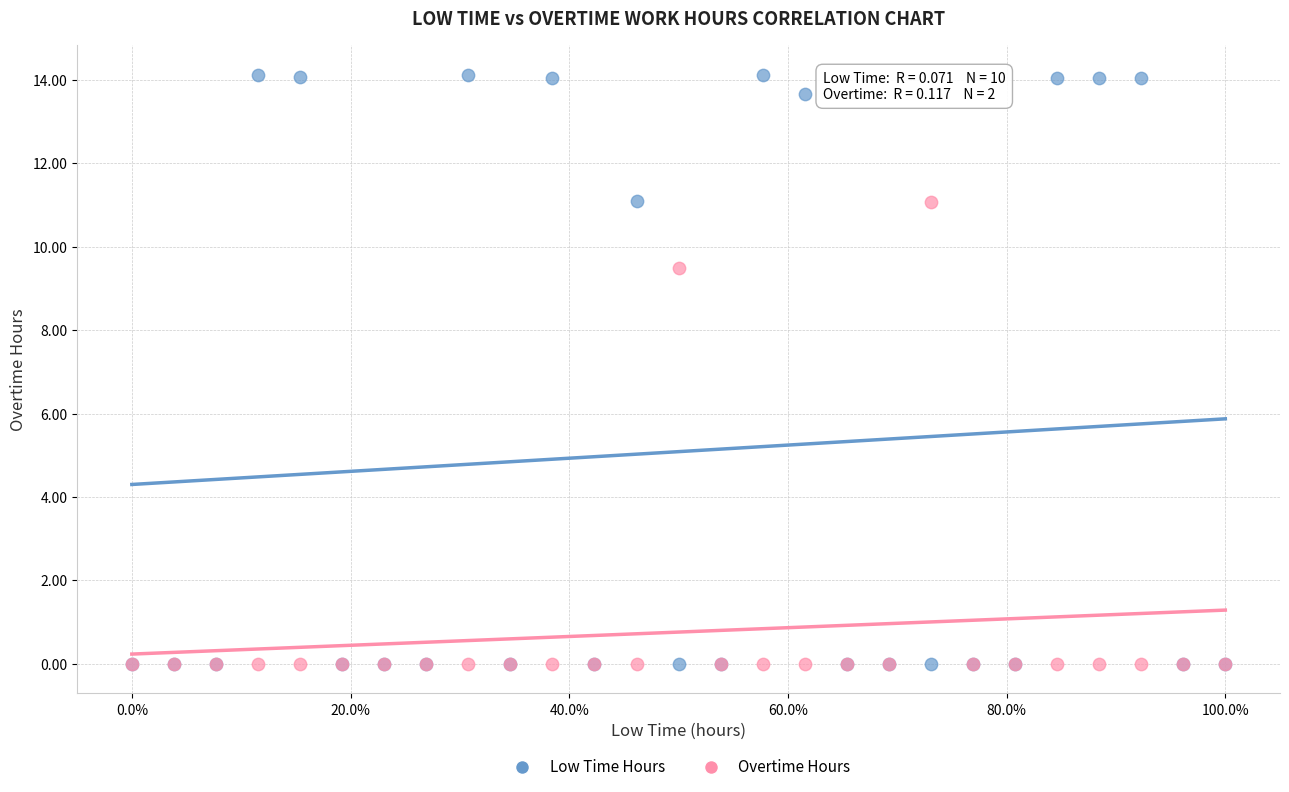

In the Low Time Hours series, what Y value is closest to 7?

11.1